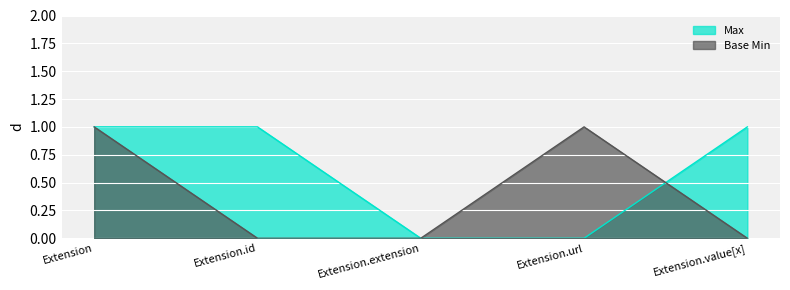

Reading left to right, list all the values displayed in this chart.

Max: 1	1	0	0	1
Base Min: 1	0	0	1	0